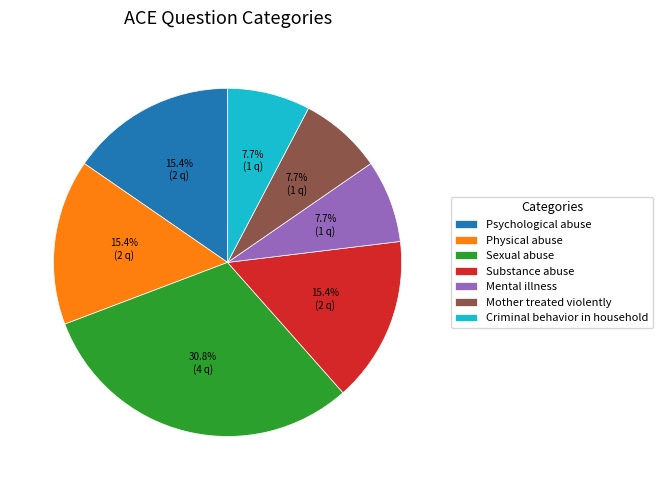

Is there any slice that represents more than half of the pie?

No